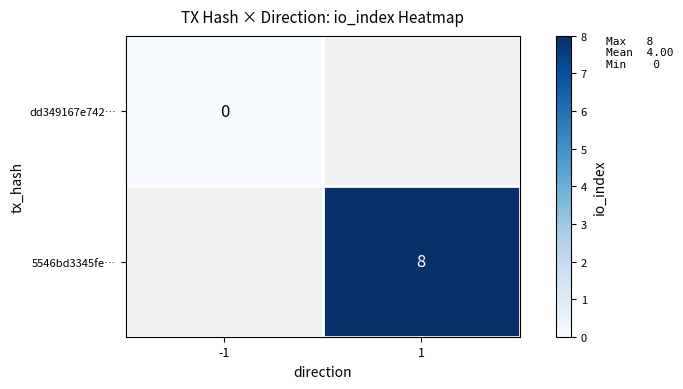

The value of 5546bd3345fe… at 1 is 4. True or false?

False